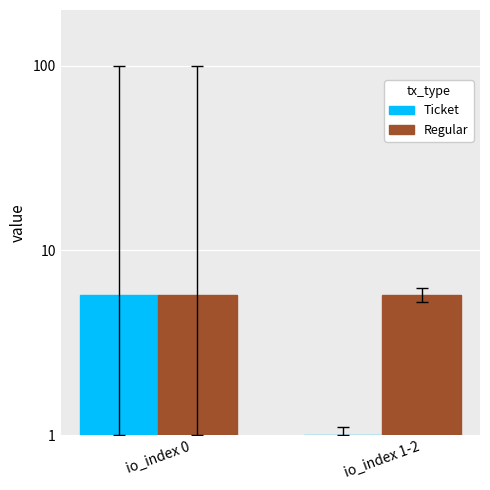

Rank the categories by Regular value from lowest to highest.

io_index 0, io_index 1-2